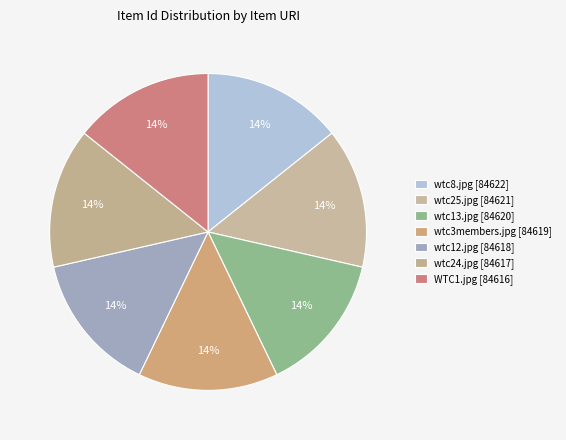

The wtc3members.jpg [84619] slice represents 1% of the pie. True or false?

False